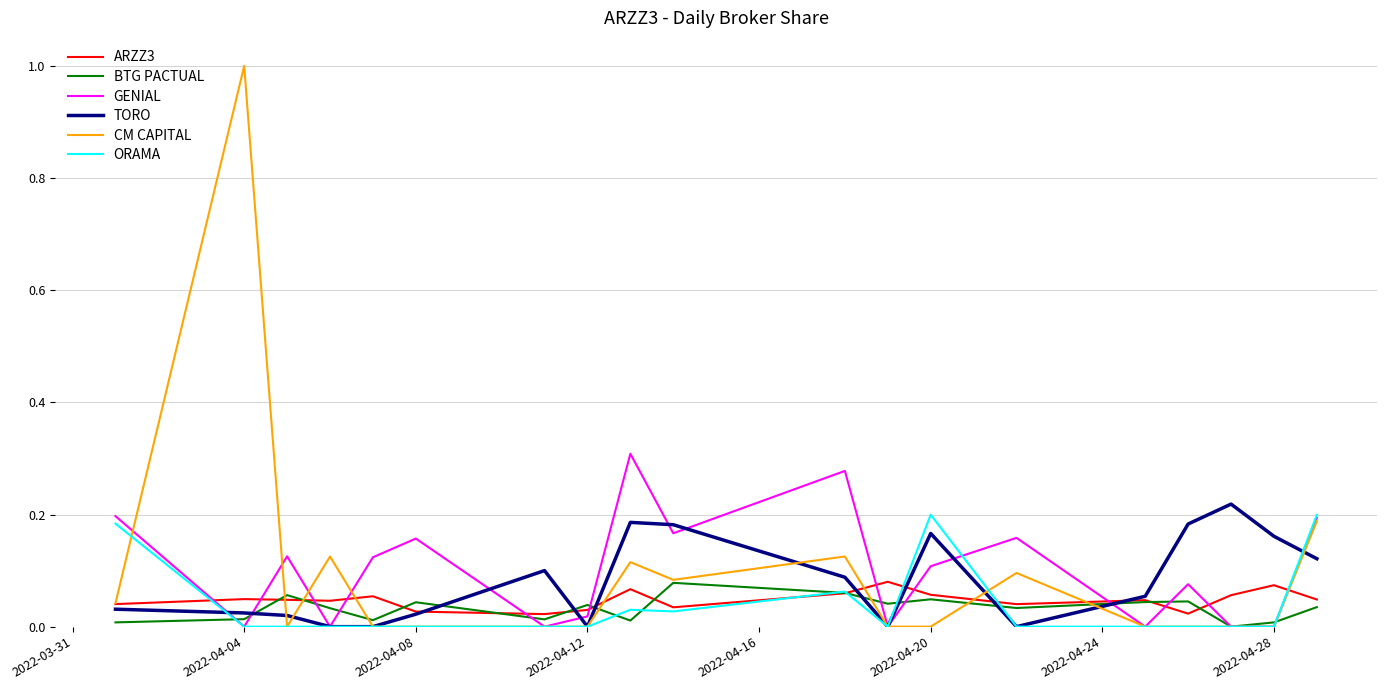

Which series has the largest range (max minus min)?

CM CAPITAL